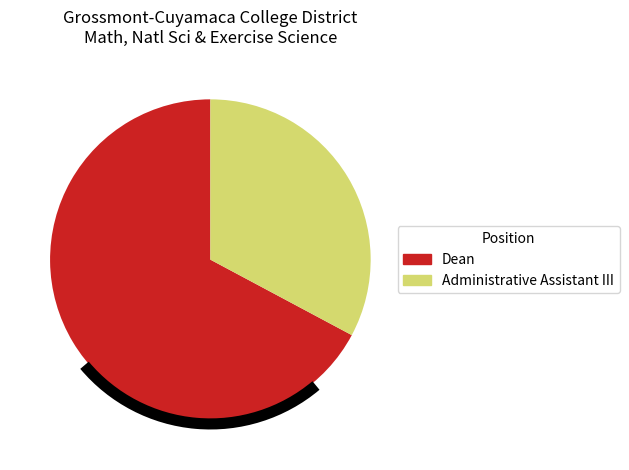

What is the majority slice?

Dean